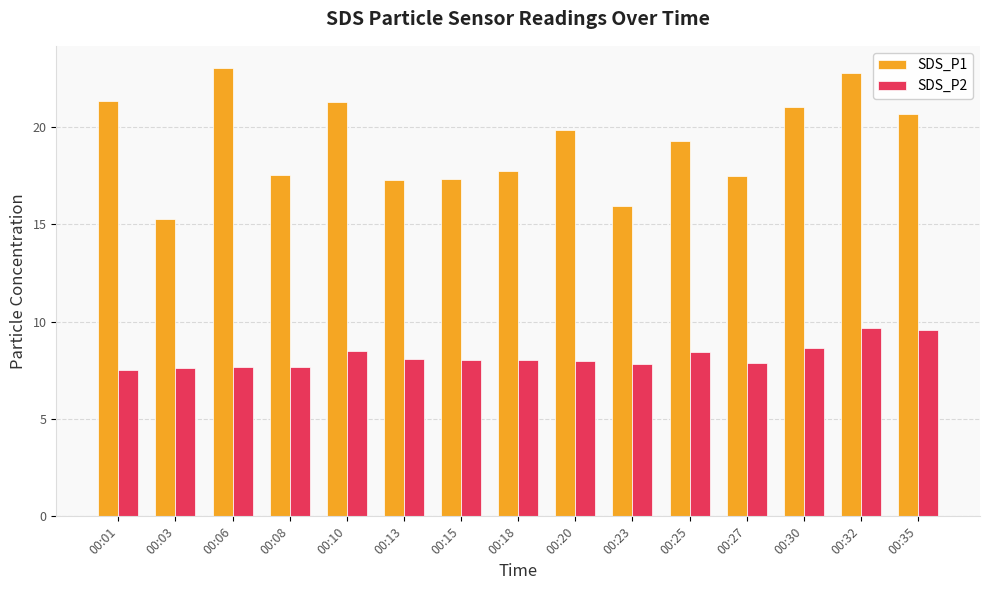

Rank the series by their maximum value, from lowest to highest.

SDS_P2, SDS_P1